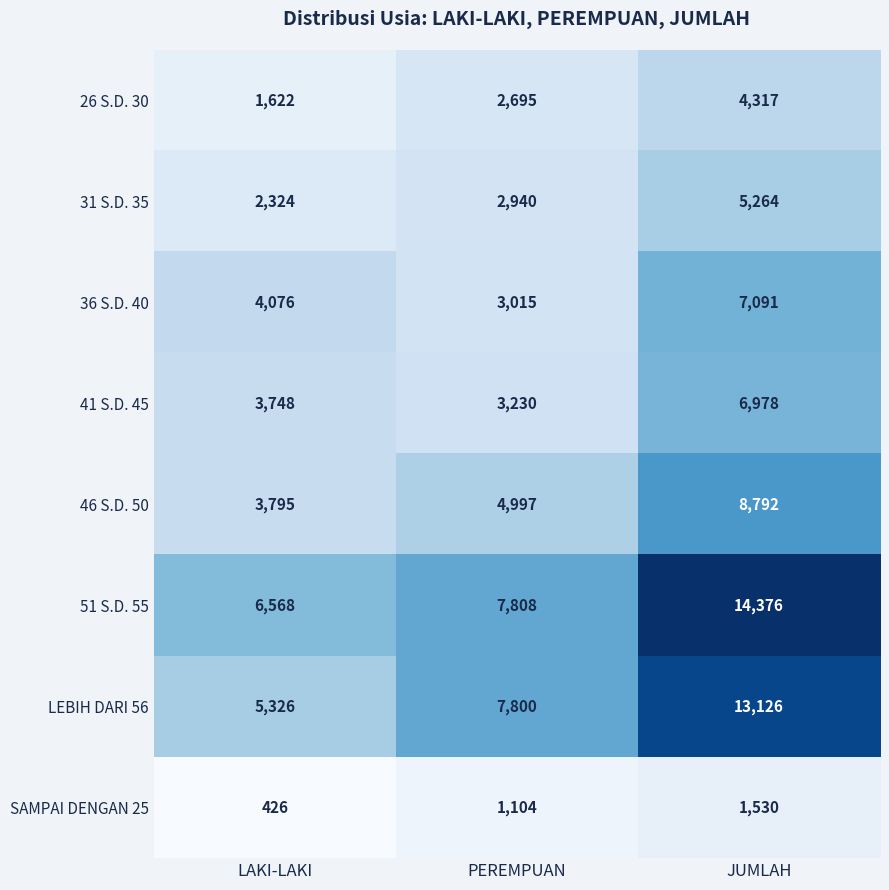

Reading left to right, extract all data points from this chart.

26 S.D. 30: 1622	2695	4317
31 S.D. 35: 2324	2940	5264
36 S.D. 40: 4076	3015	7091
41 S.D. 45: 3748	3230	6978
46 S.D. 50: 3795	4997	8792
51 S.D. 55: 6568	7808	14376
LEBIH DARI 56: 5326	7800	13126
SAMPAI DENGAN 25: 426	1104	1530